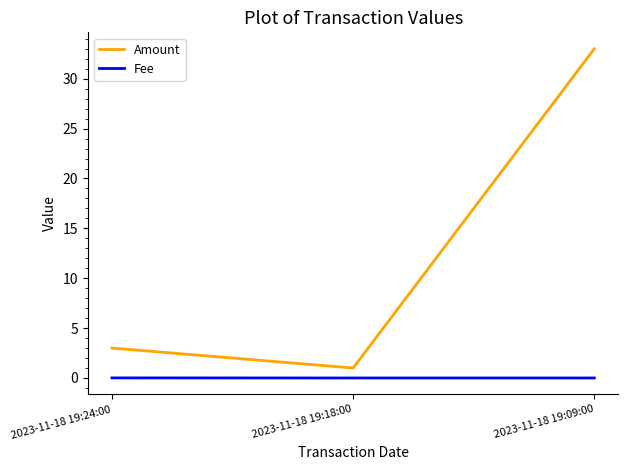

How many lines are shown in the chart?

2